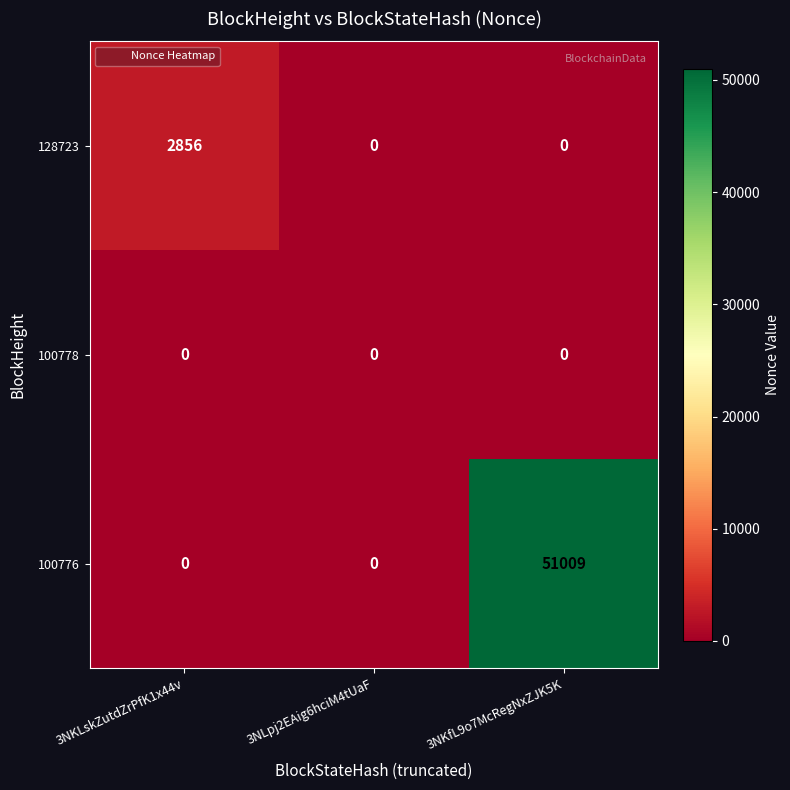

Between 3NKLskZutdZrPfK1x44v and 3NLpj2EAig6hciM4tUaF, which series saw the biggest shift?

128723